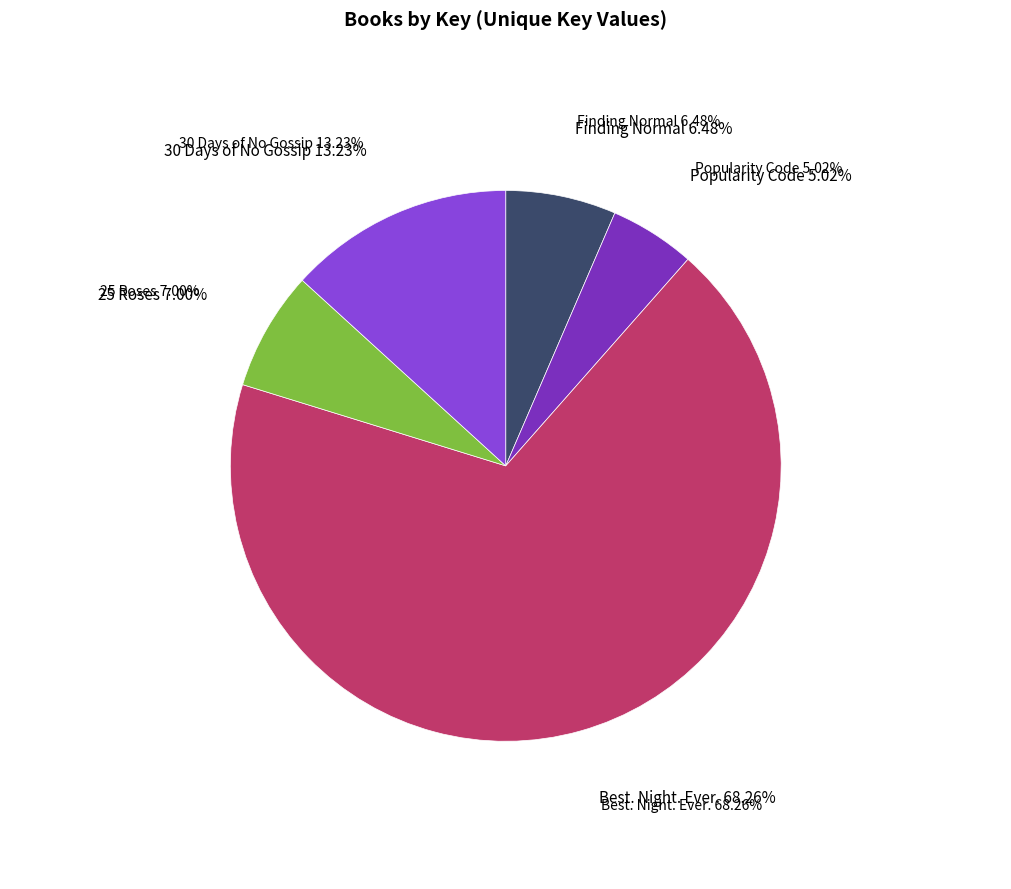

Which slice is the smallest?

Popularity Code